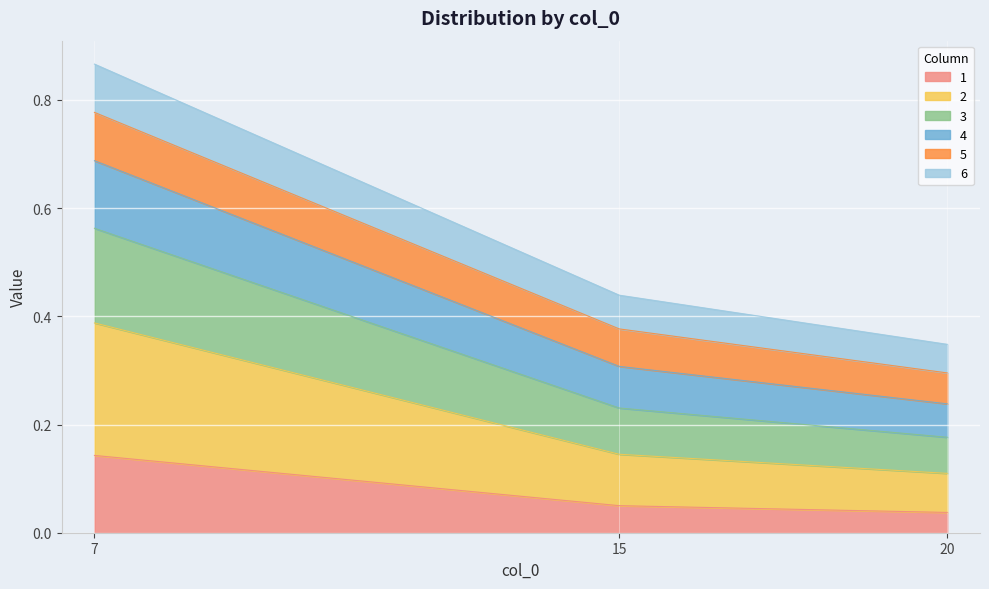

How many lines are shown in the chart?

6